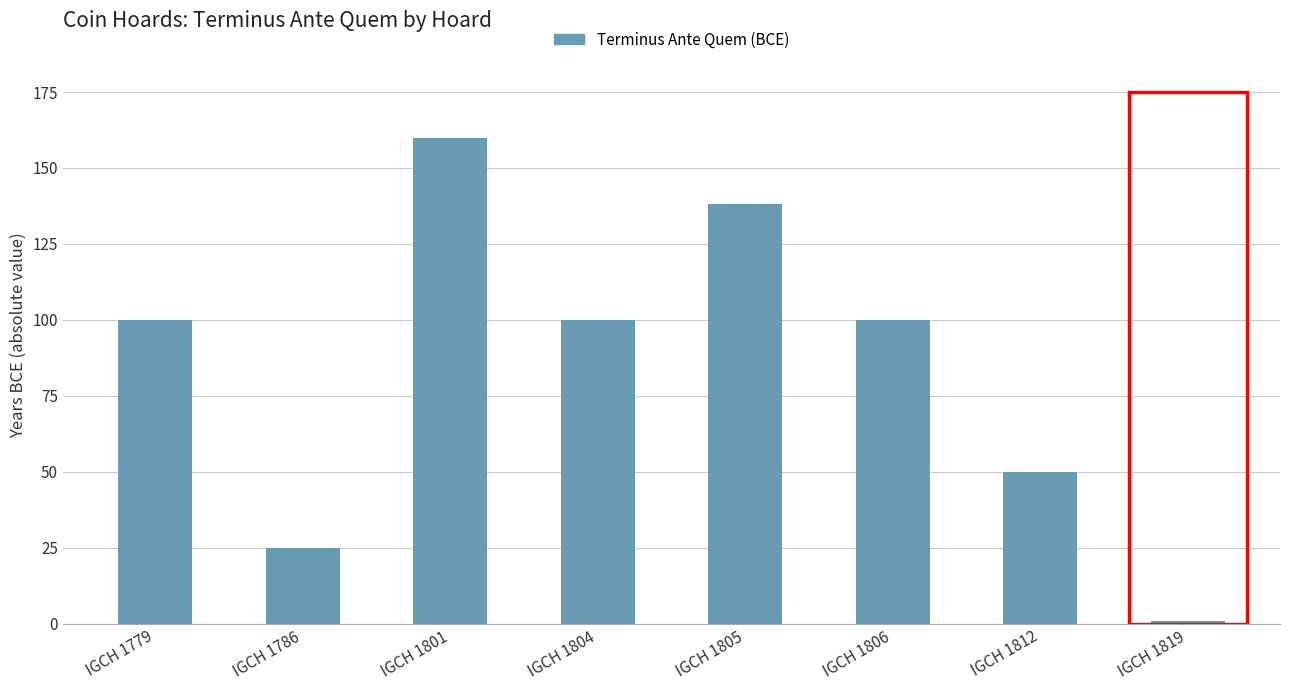

What is the approximate value at IGCH 1812?

50